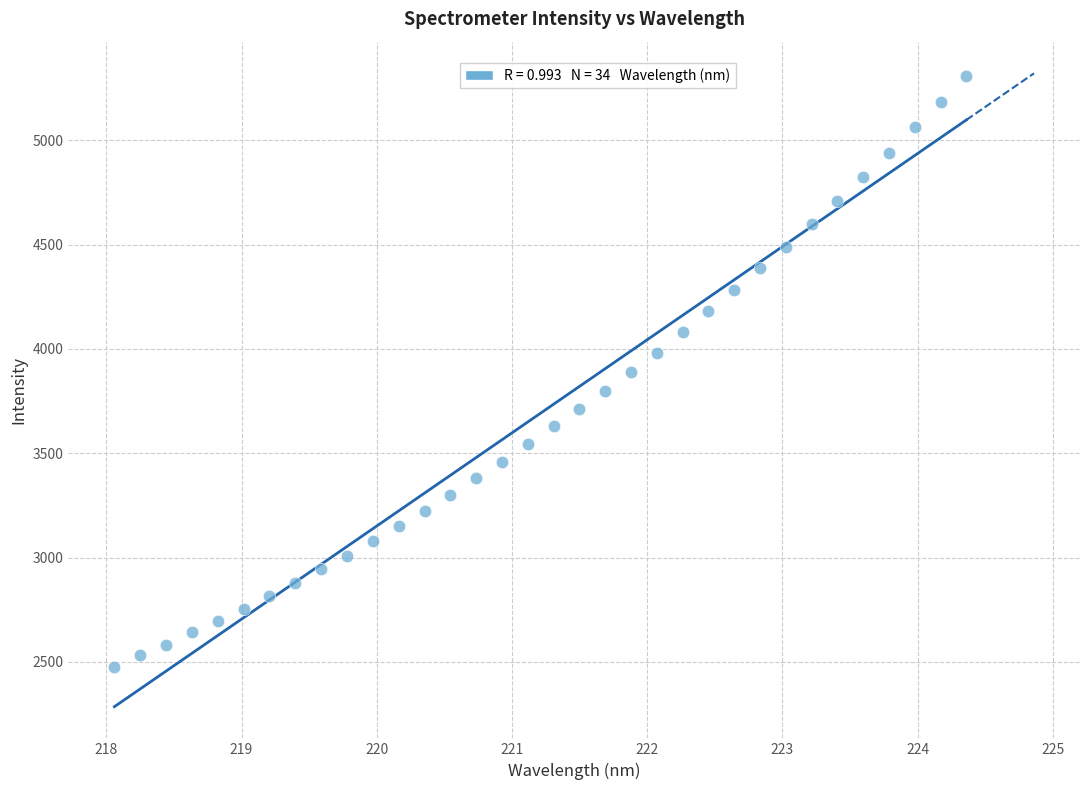

What is the range of Y values (max minus min)?

2829.5